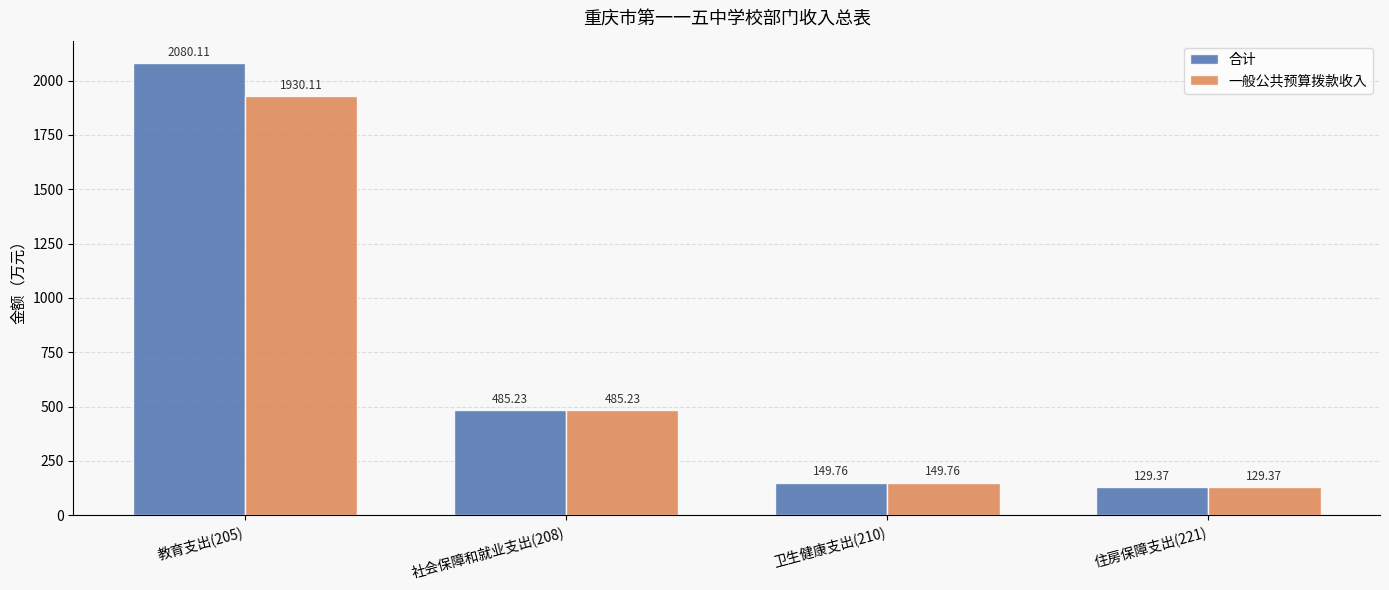

What is the difference between the highest and lowest values at 教育支出(205)?

150.0